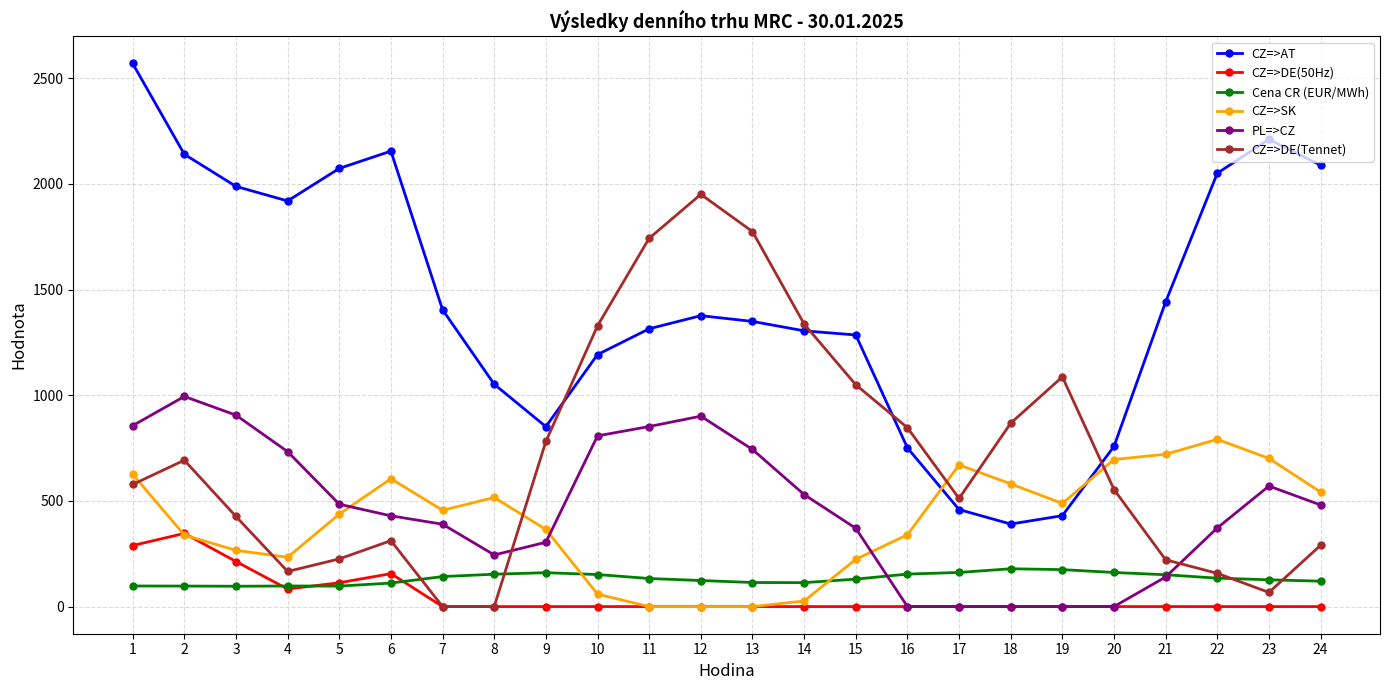

Rank the series by their maximum value, from lowest to highest.

Cena CR (EUR/MWh), CZ=>DE(50Hz), CZ=>SK, PL=>CZ, CZ=>DE(Tennet), CZ=>AT